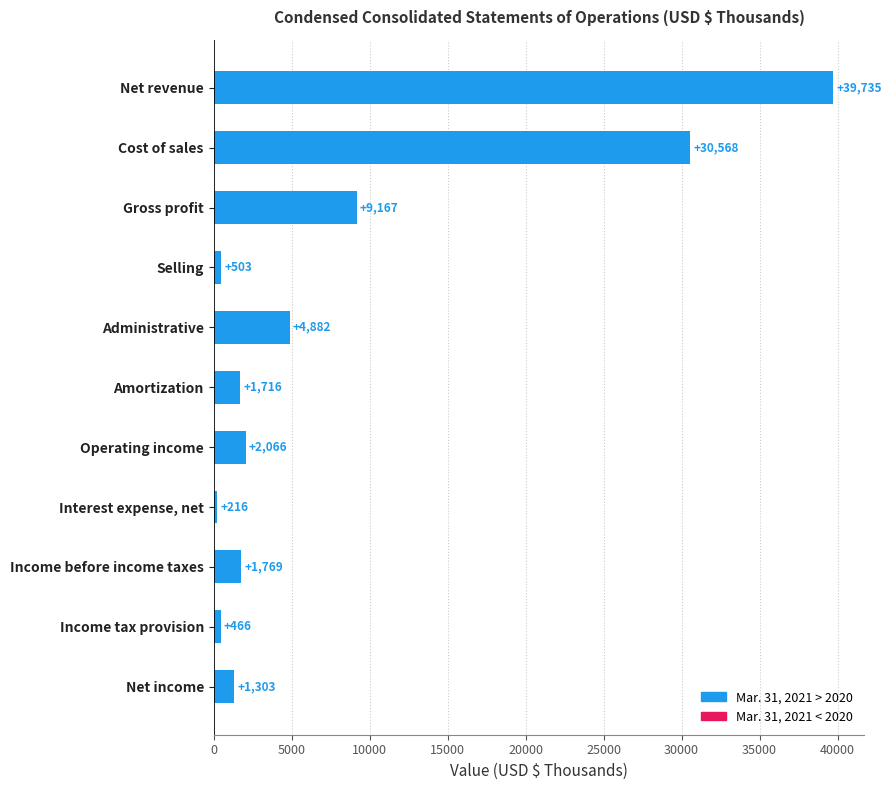

What is the smallest value displayed?

216